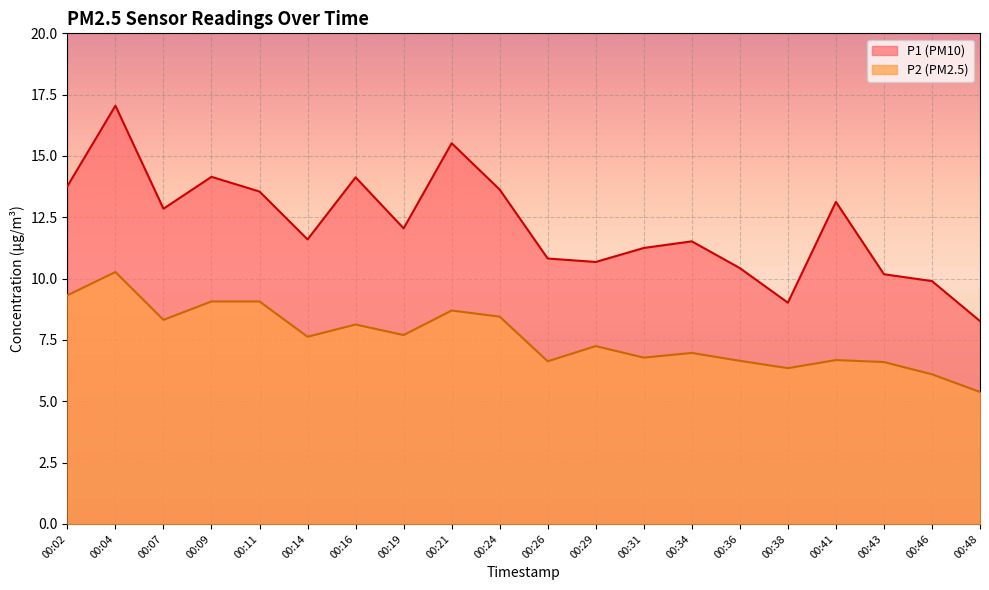

Rank the categories by P1 value from lowest to highest.

00:48, 00:38, 00:46, 00:43, 00:36, 00:29, 00:26, 00:31, 00:34, 00:14, 00:19, 00:07, 00:41, 00:11, 00:24, 00:02, 00:16, 00:09, 00:21, 00:04